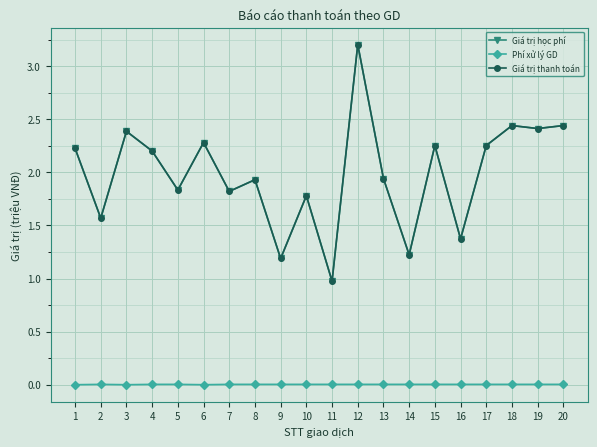

The value of Giá trị thanh toán at 3 is 1.5. True or false?

False